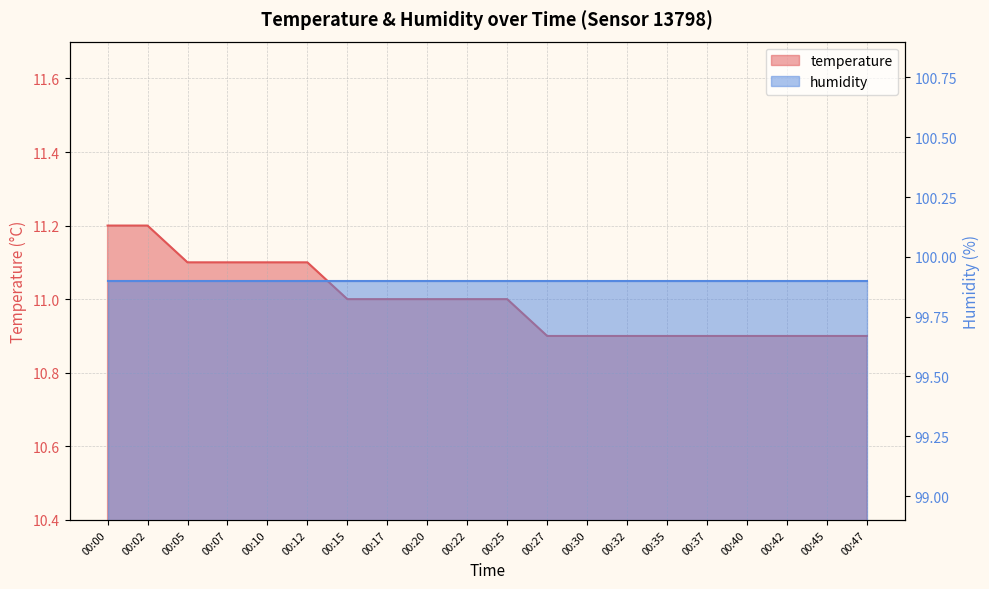

Which label corresponds to the largest value in the chart?

00:00